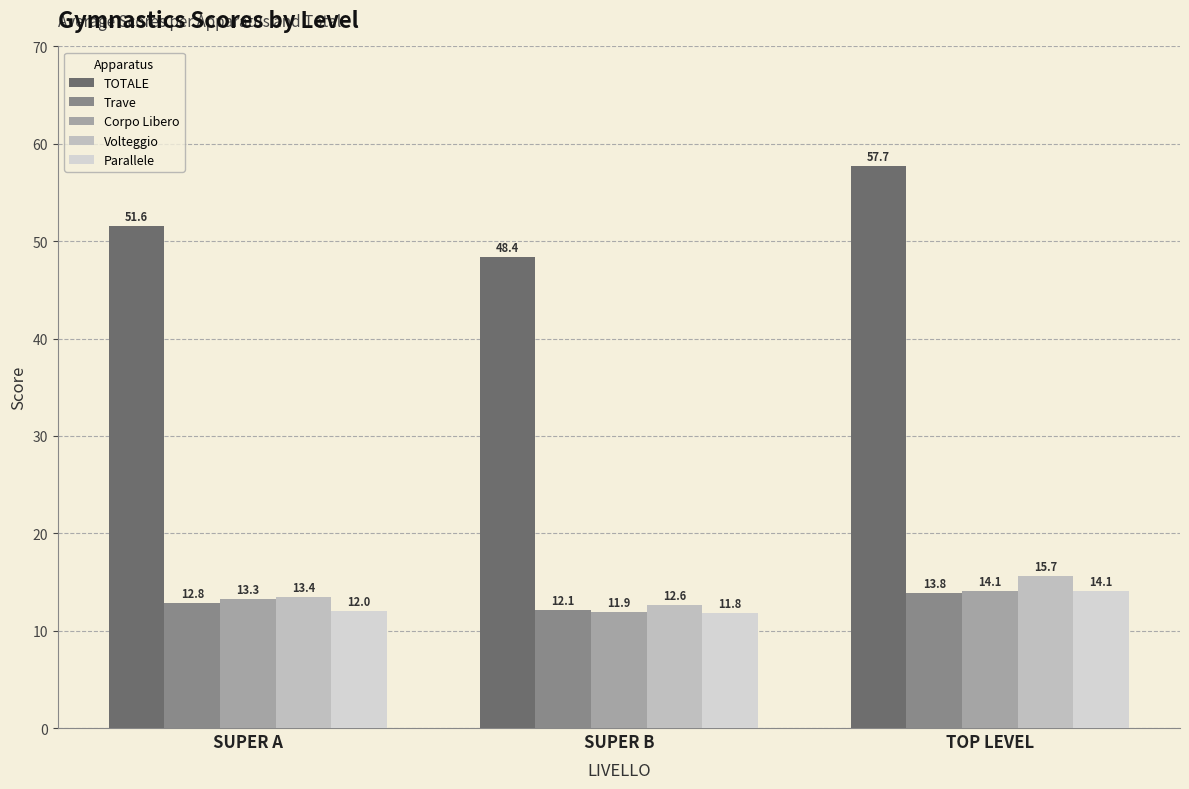

What is the minimum value shown in the chart?

11.8